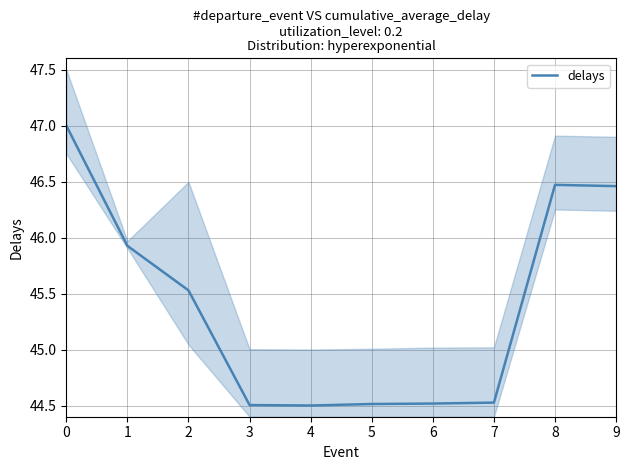

Where is the data nearest to the value 45?

7